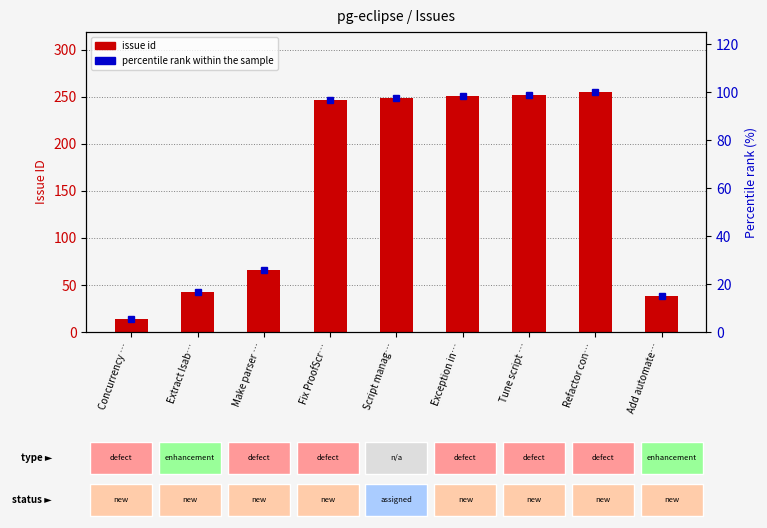

At which category is the sum across all series the highest?

Refactor con…